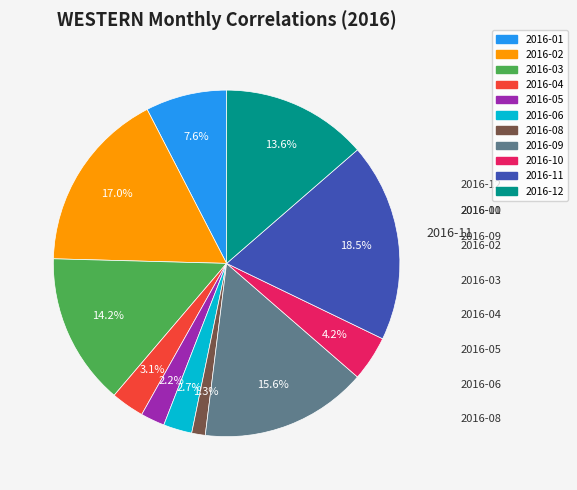

Is there any slice that represents more than half of the pie?

No